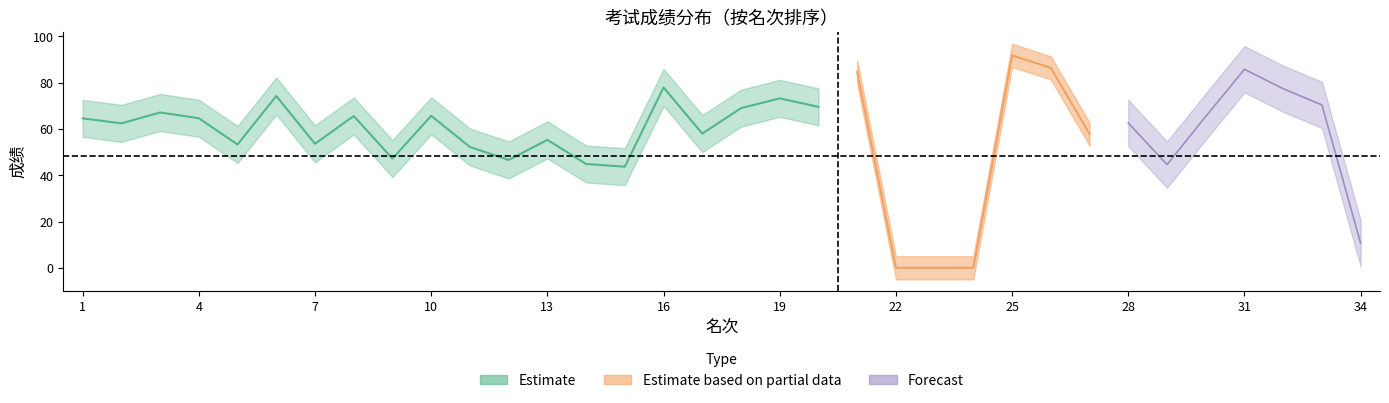

What is the sum of all 自选操作成绩 values?

1612.4